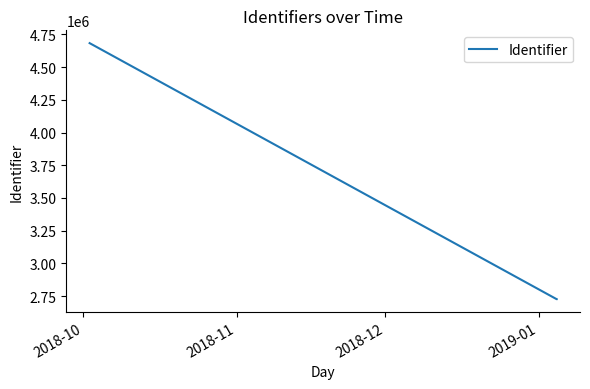

What is the difference between the maximum and minimum values?

1956582